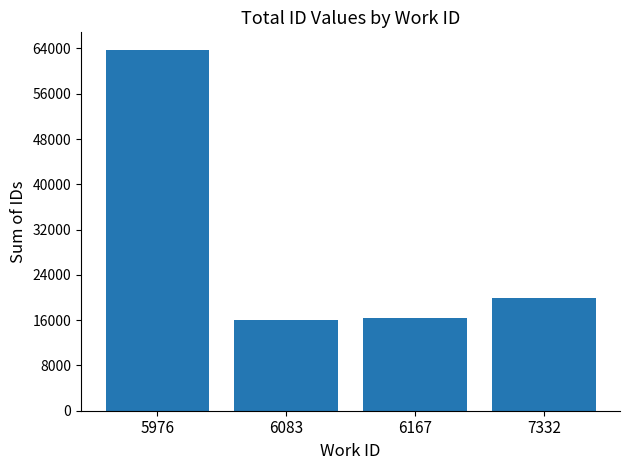

What value does the data have at 5976?

63663